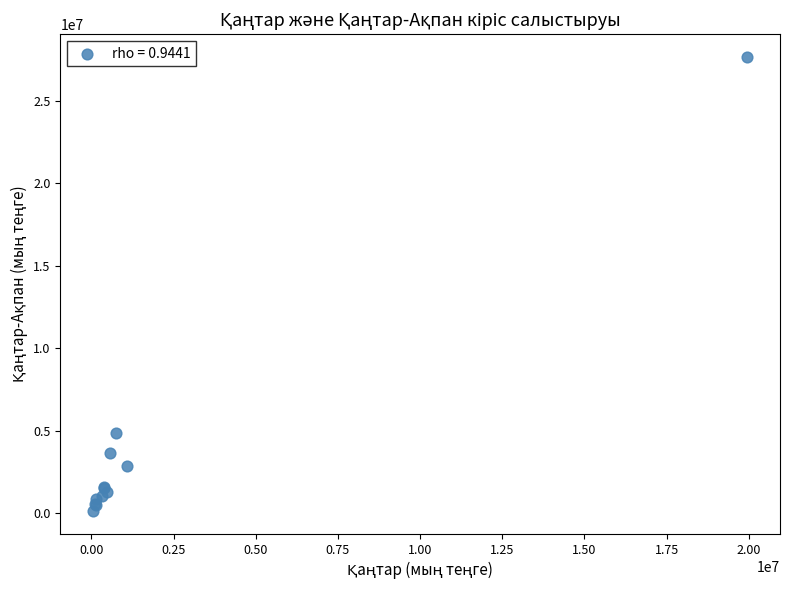

What Y value in the scatter plot is closest to 13879010?

4846097.1